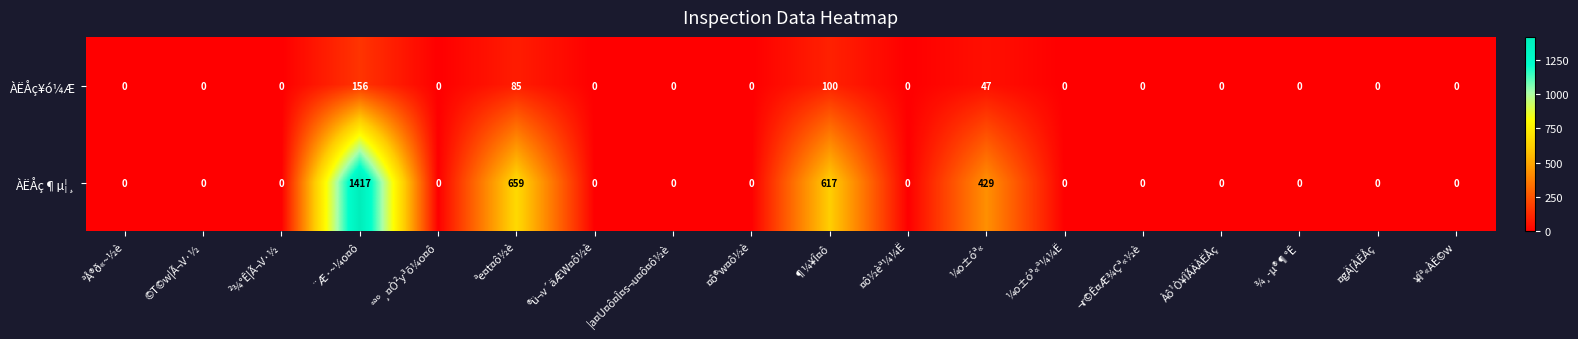

Rank the series by their average value, from lowest to highest.

ÀËÅç¥ó¼Æ, ÀËÅç¶µ¦¸